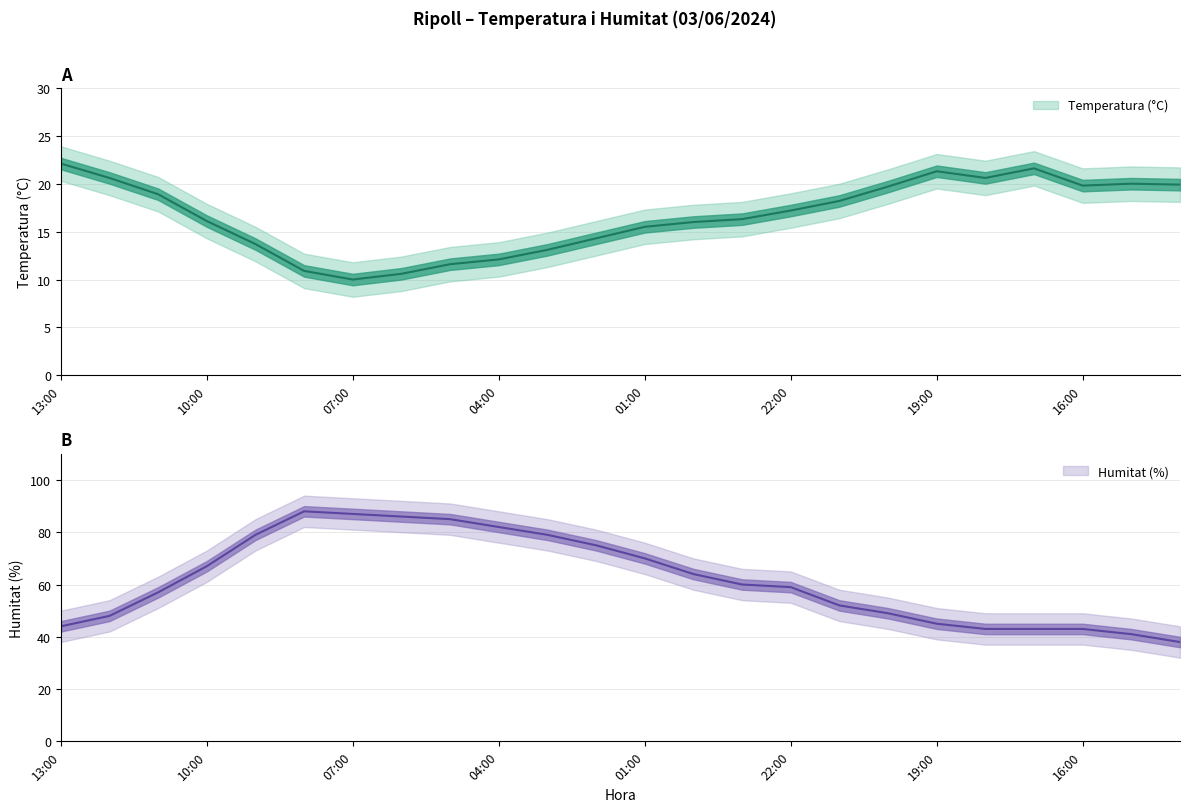

True or false: Temperatura (°C) has more than 0 points higher than both neighbors.

True